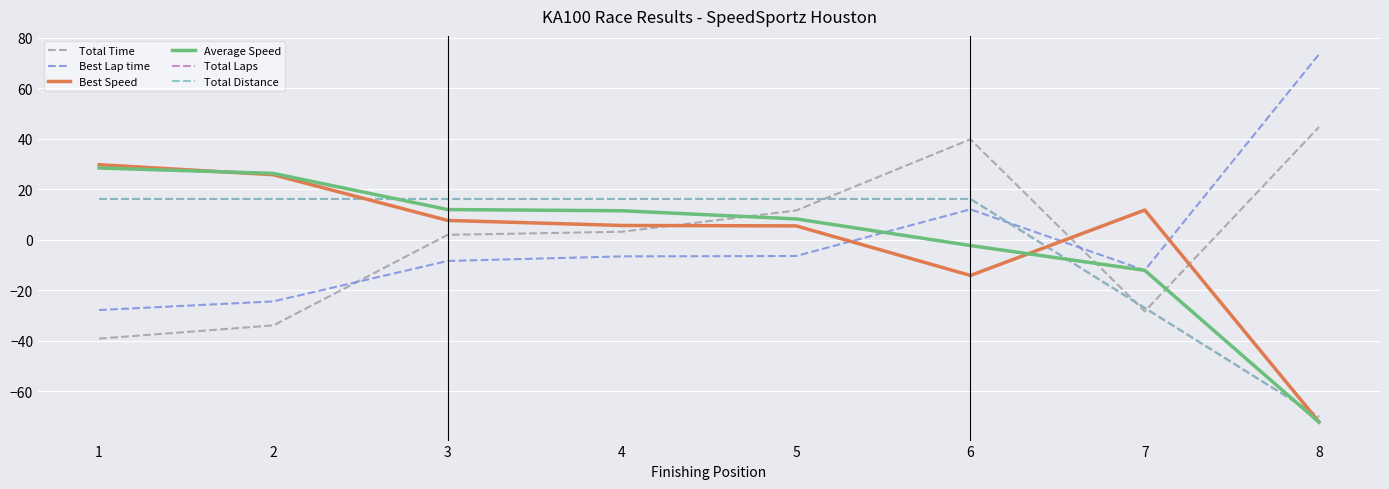

Is it true that Best Speed equals 2.2 at 5?

False